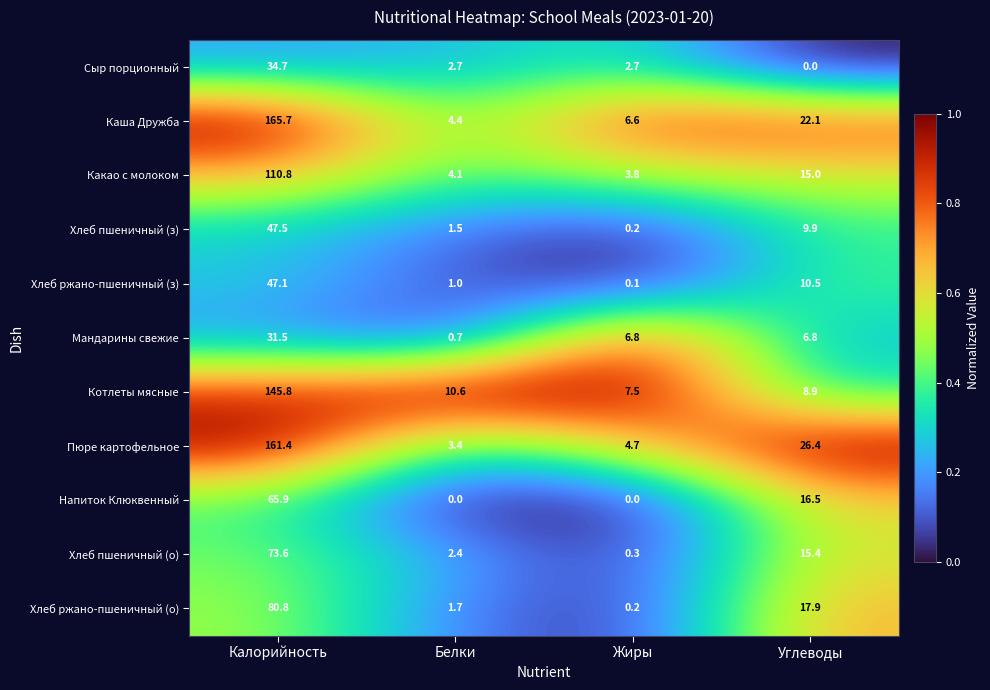

Which category has the highest value in the Каша Дружба series?

Калорийность